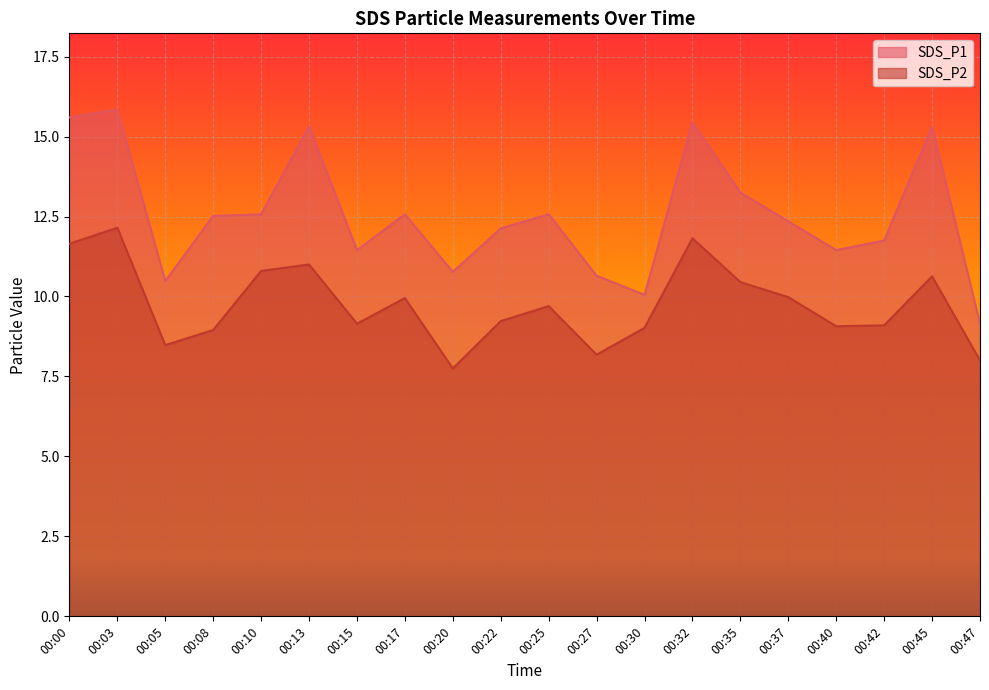

What is the sum of the SDS_P1 values at 00:30 and 00:25?

22.6